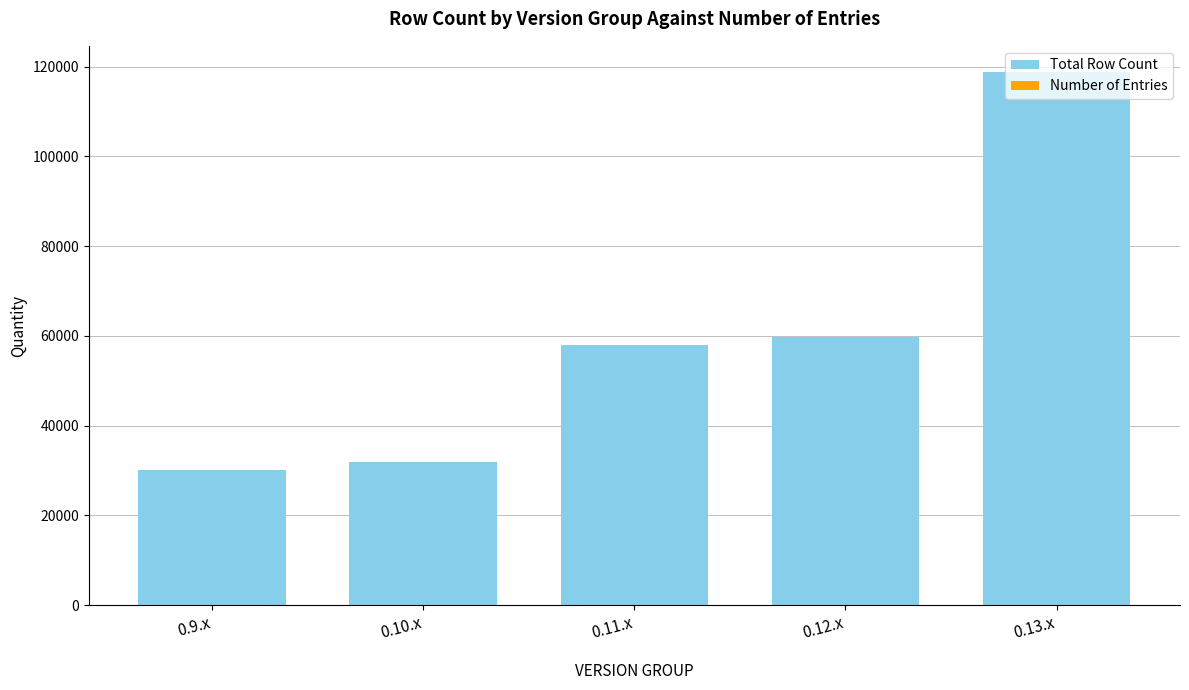

Are the bars horizontal?

No